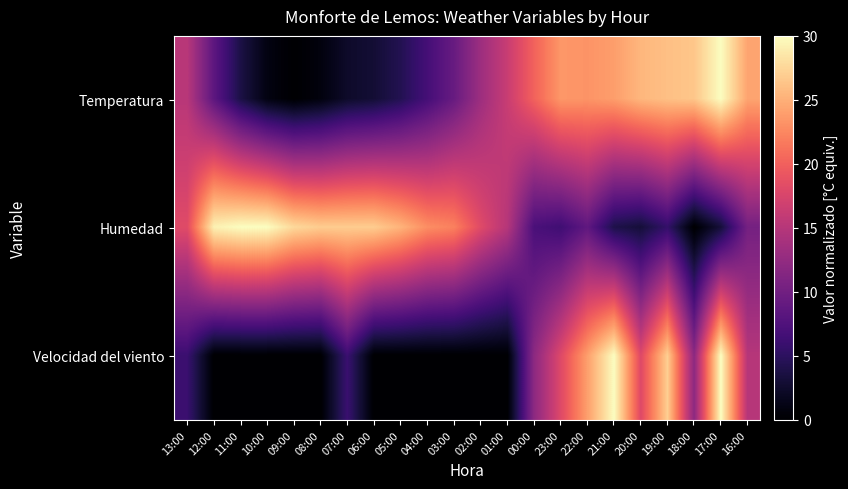

Rank the series by their maximum value, from lowest to highest.

Temperatura, Humedad, Velocidad del viento